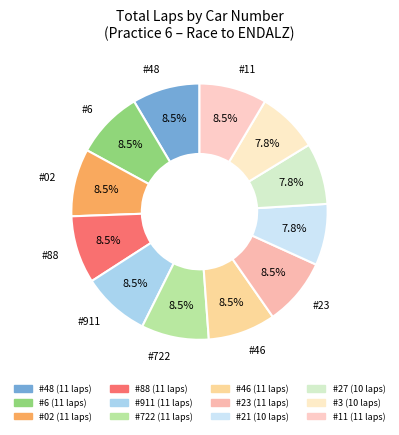

Do #11 and #6 together represent more than half of the pie?

No